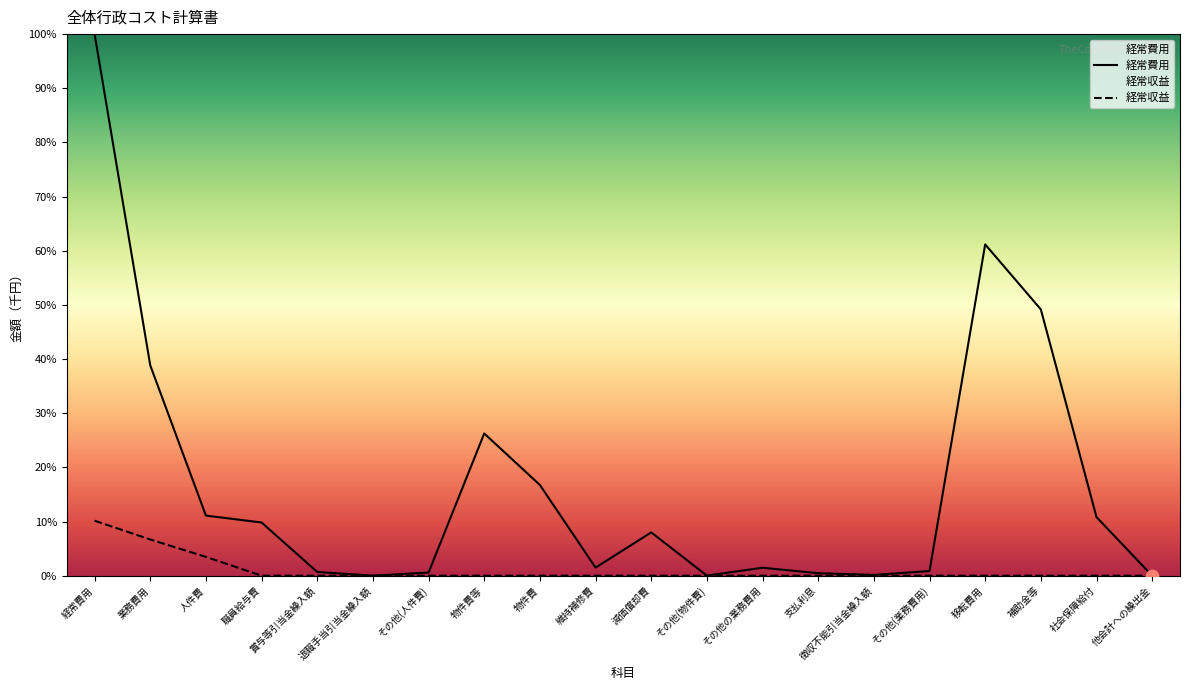

Which series contains the highest Y value?

経常費用